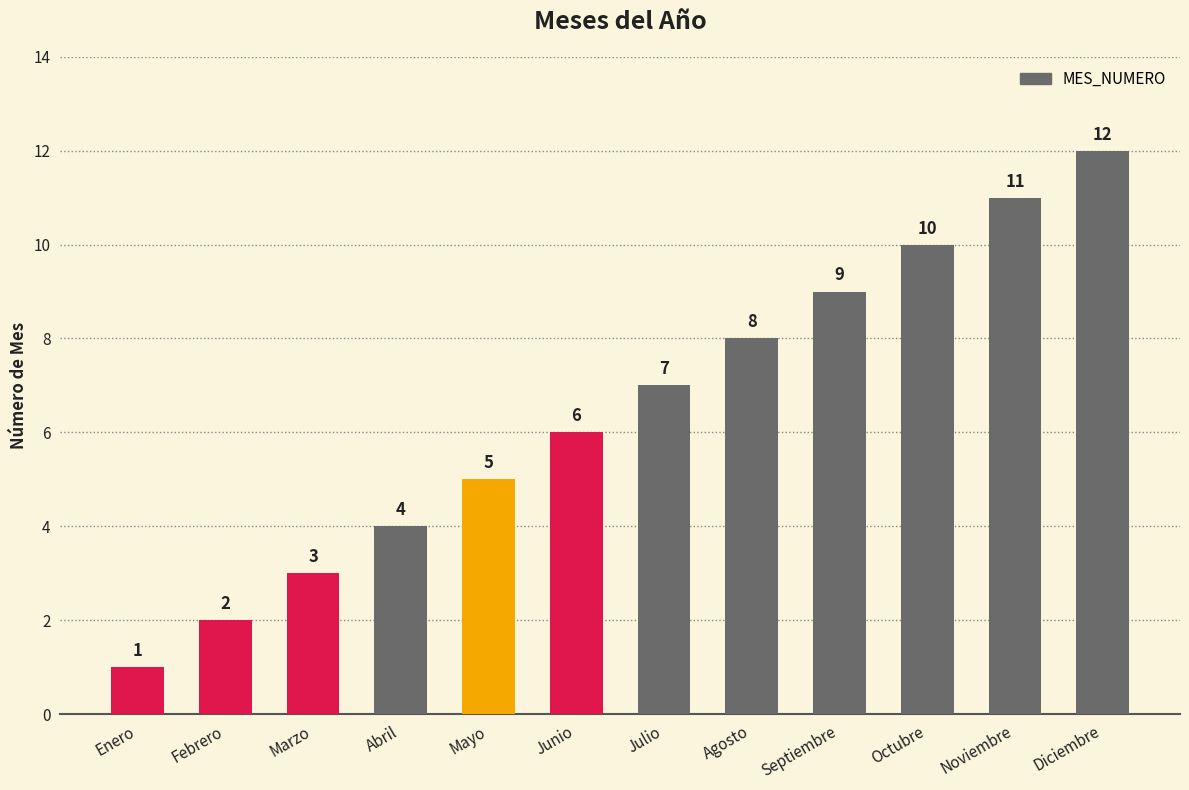

Reading left to right, what are all the values shown in this chart?

1	2	3	4	5	6	7	8	9	10	11	12